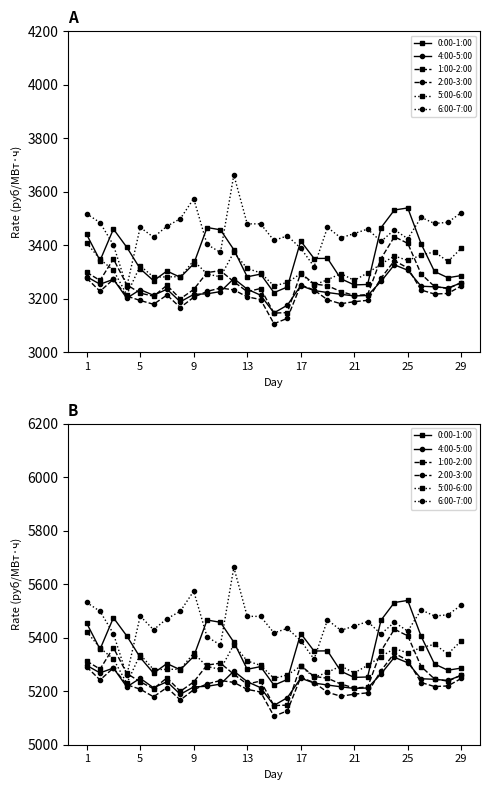

Is it true that 1:00-2:00 equals 2523.5 at 5?

False